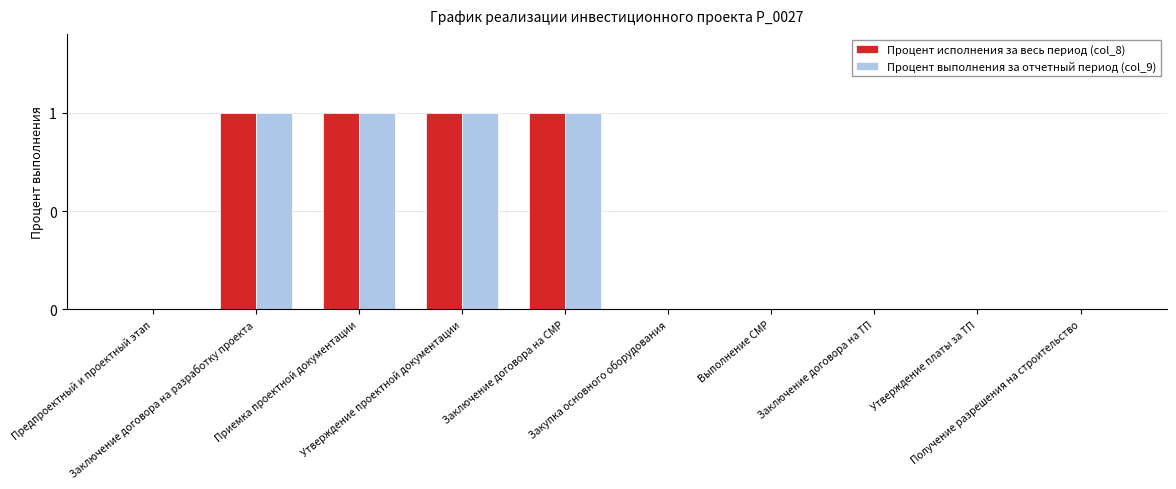

Are the bars horizontal?

No